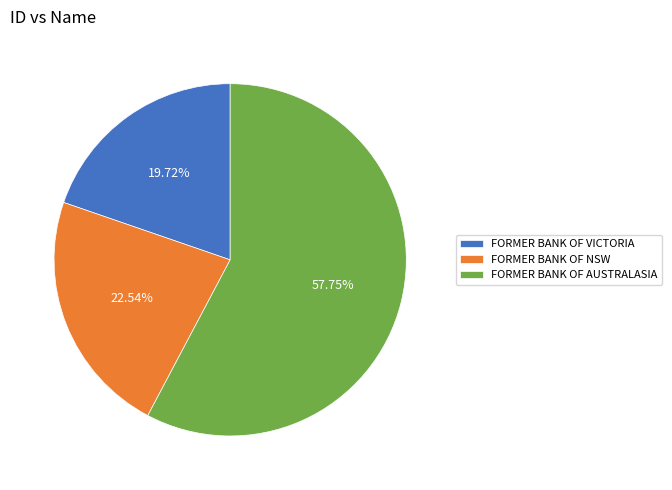

Is there a majority slice in this chart?

Yes